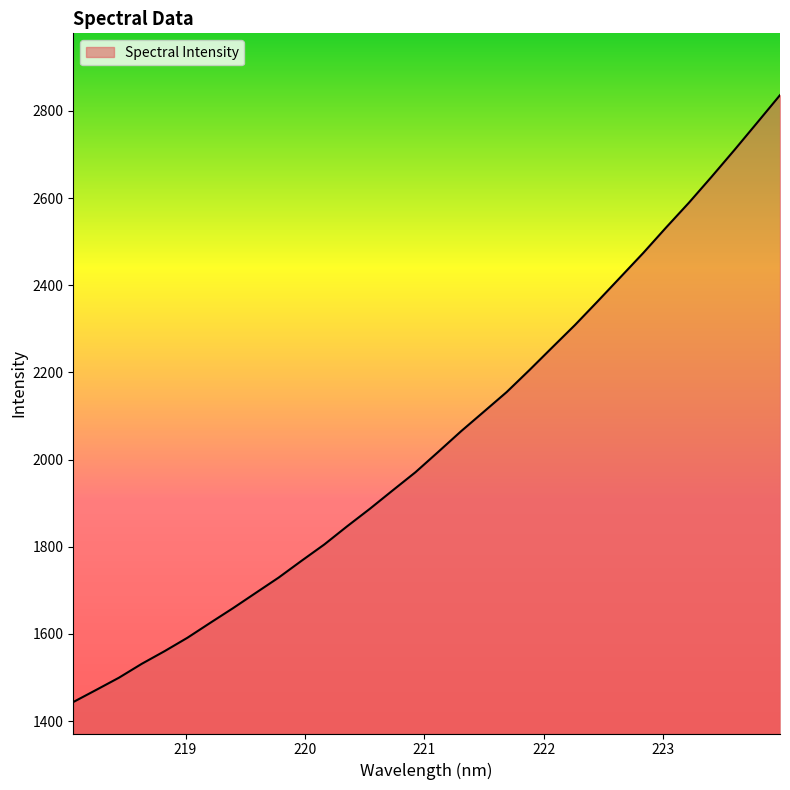

What is the difference between the maximum and minimum values?

1392.4